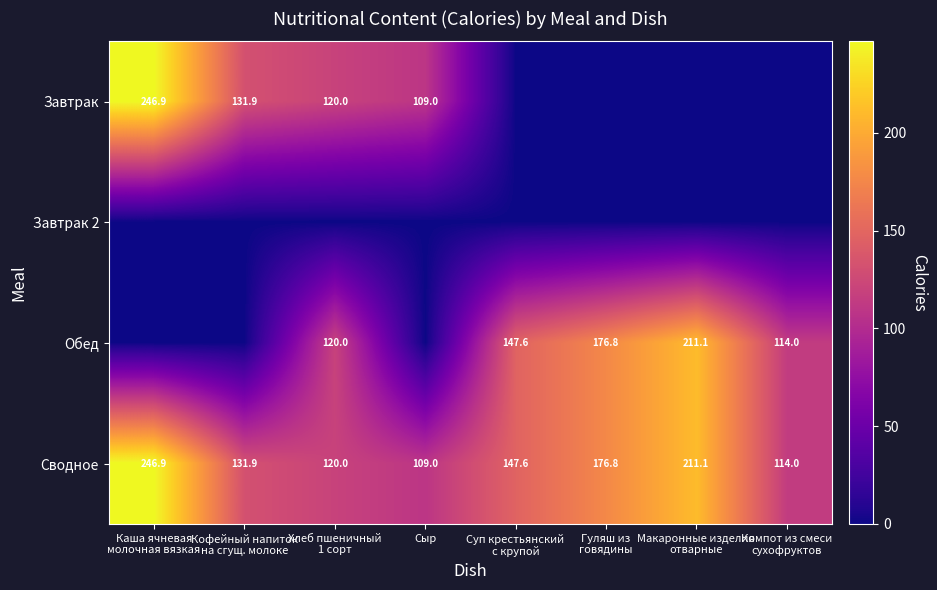

At Гуляш из говядины, list the series in order from smallest to largest.

Завтрак, Завтрак 2, Обед, Сводное